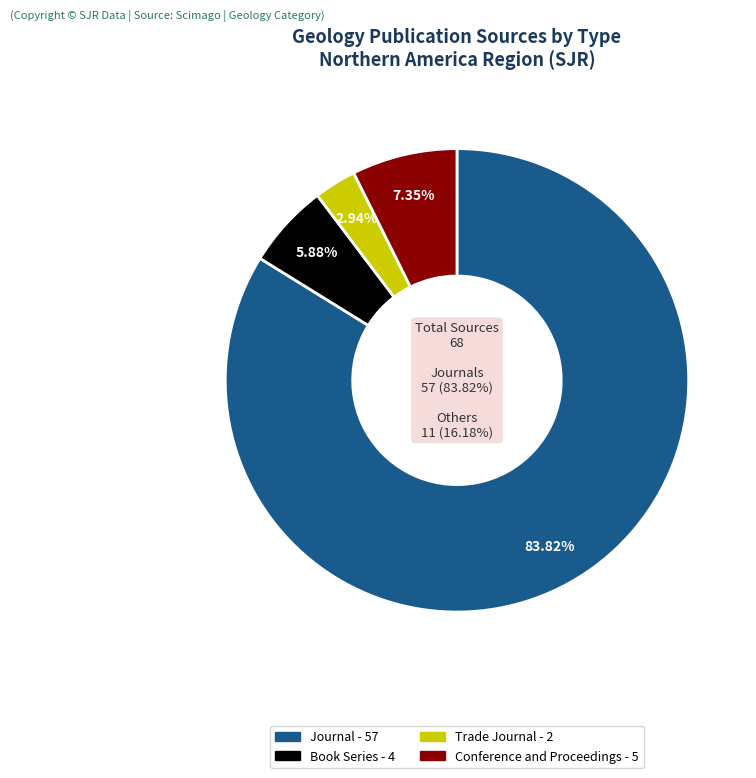

Is there any slice that represents more than half of the pie?

Yes